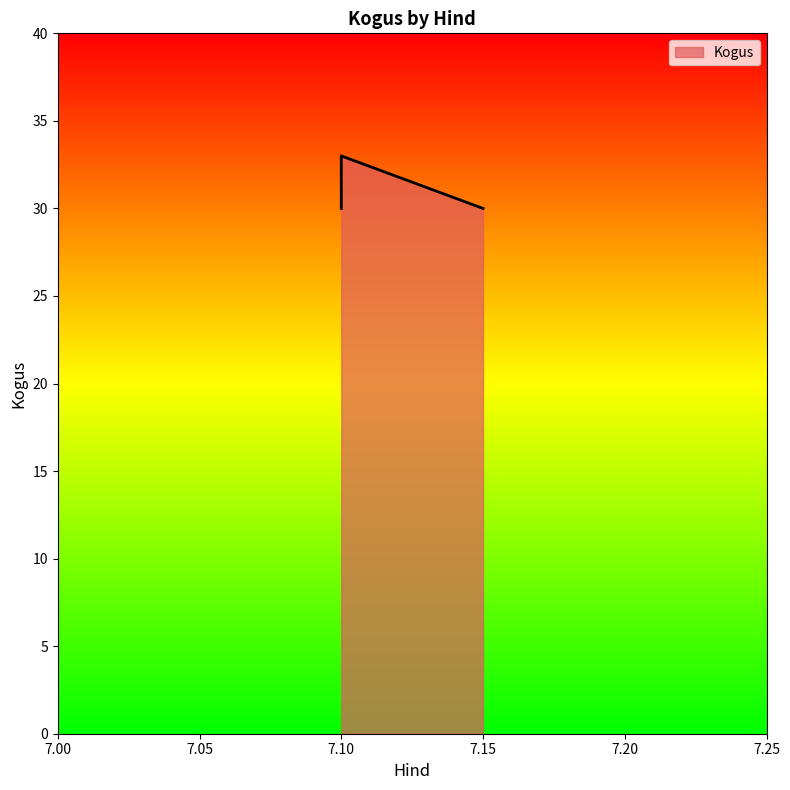

Which label corresponds to the smallest value in the chart?

7.1